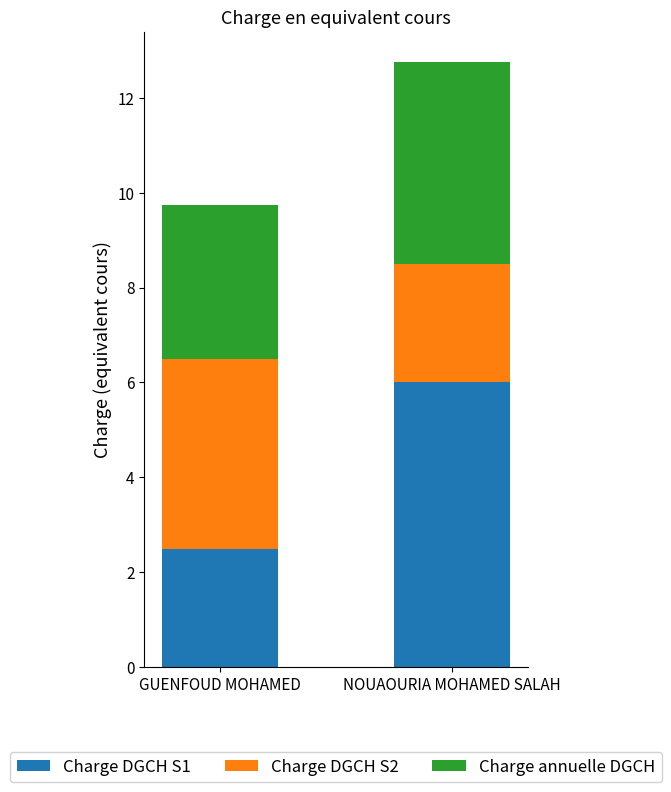

What is the total value across all series at NOUAOURIA MOHAMED SALAH?

12.8